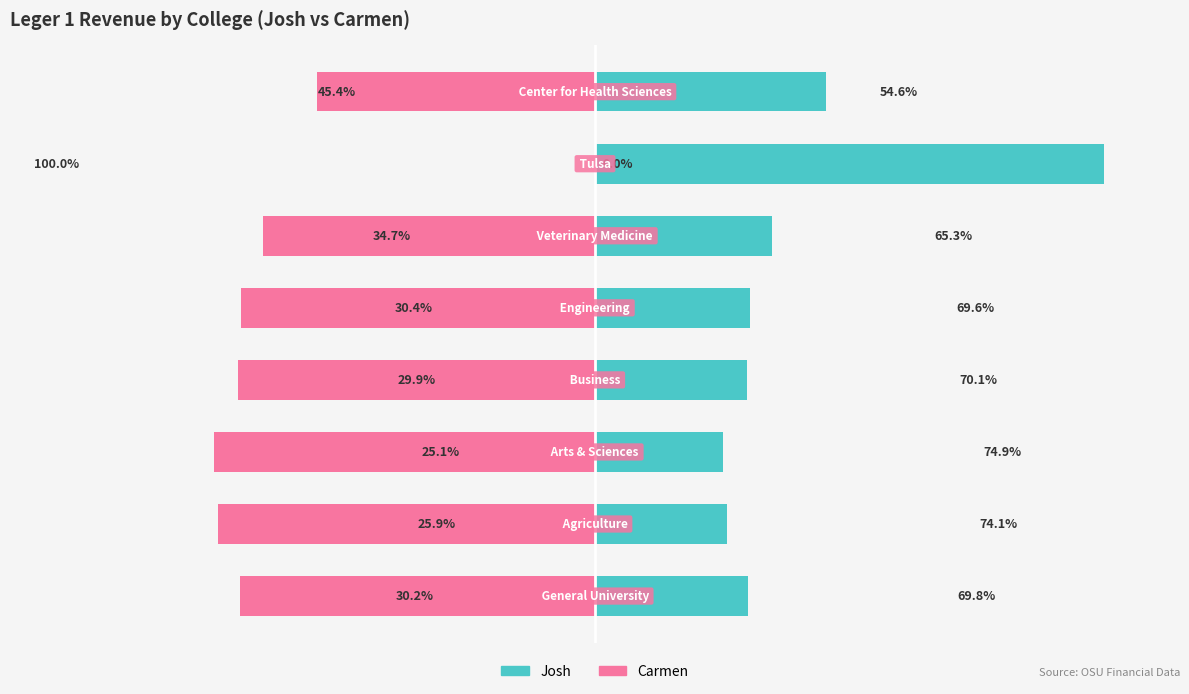

What is the average value of the Carmen series?

-59.8